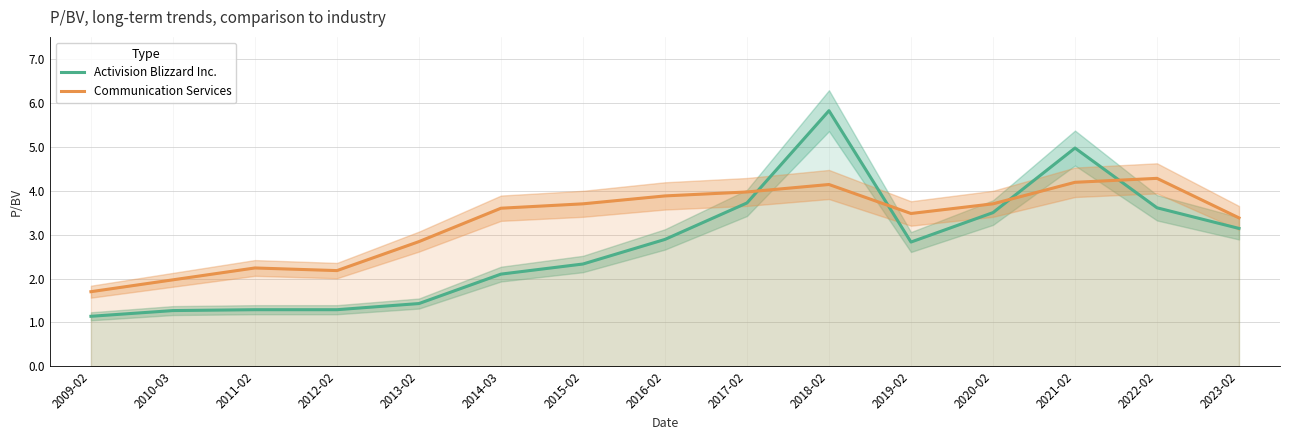

What is the minimum value shown in the chart?

1.1